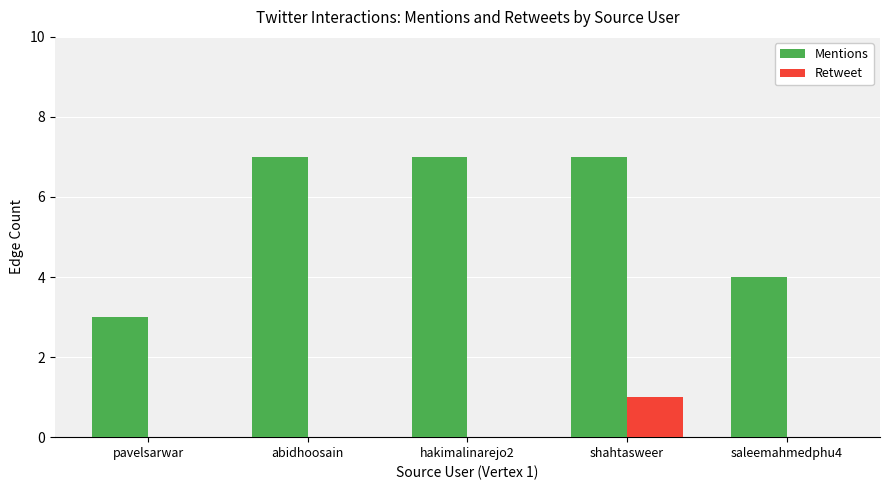

Which category has the highest value in the Retweet series?

shahtasweer